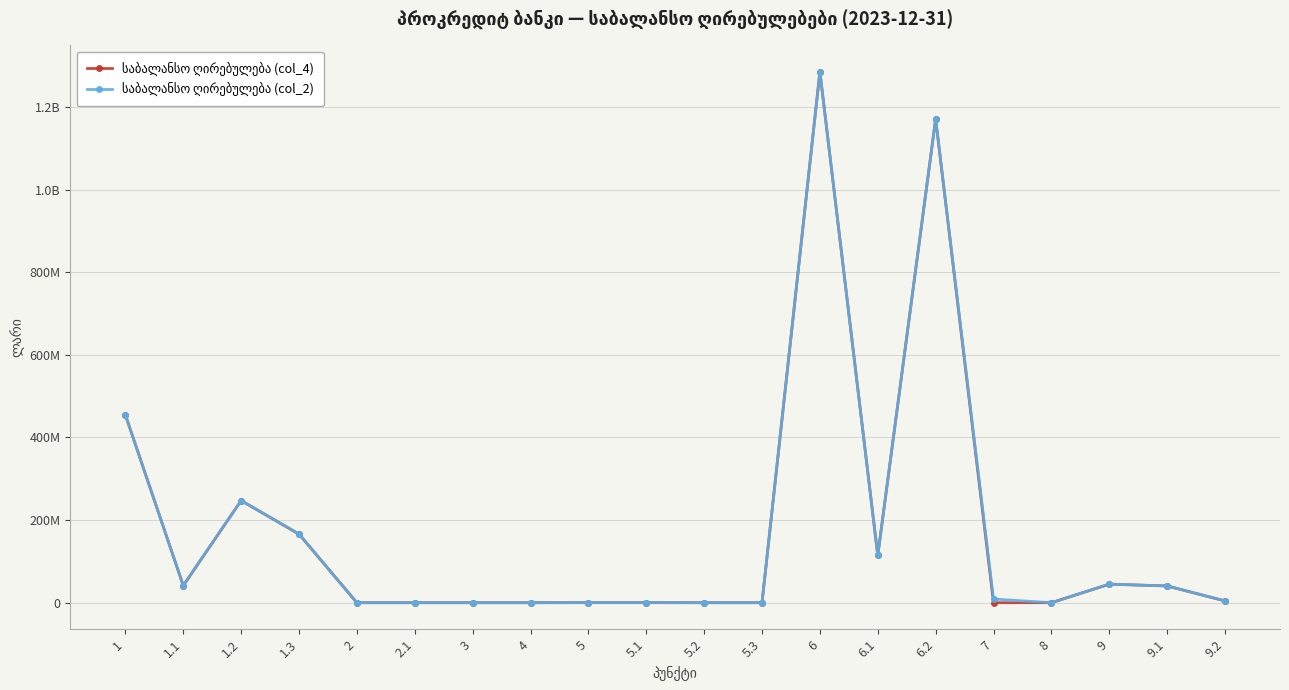

What position from the left is 1.1?

2